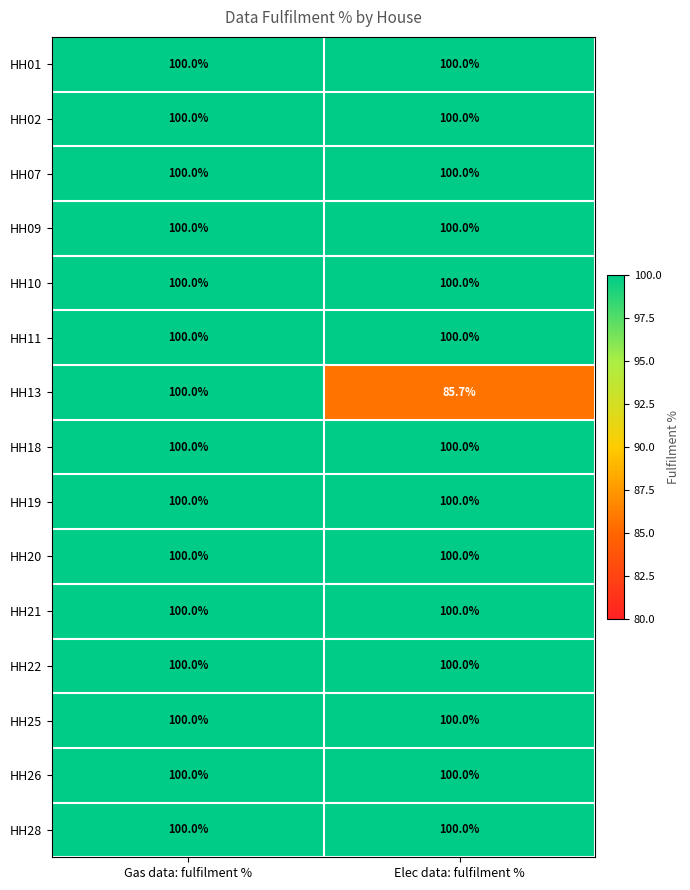

Which series has the largest range (max minus min)?

HH13